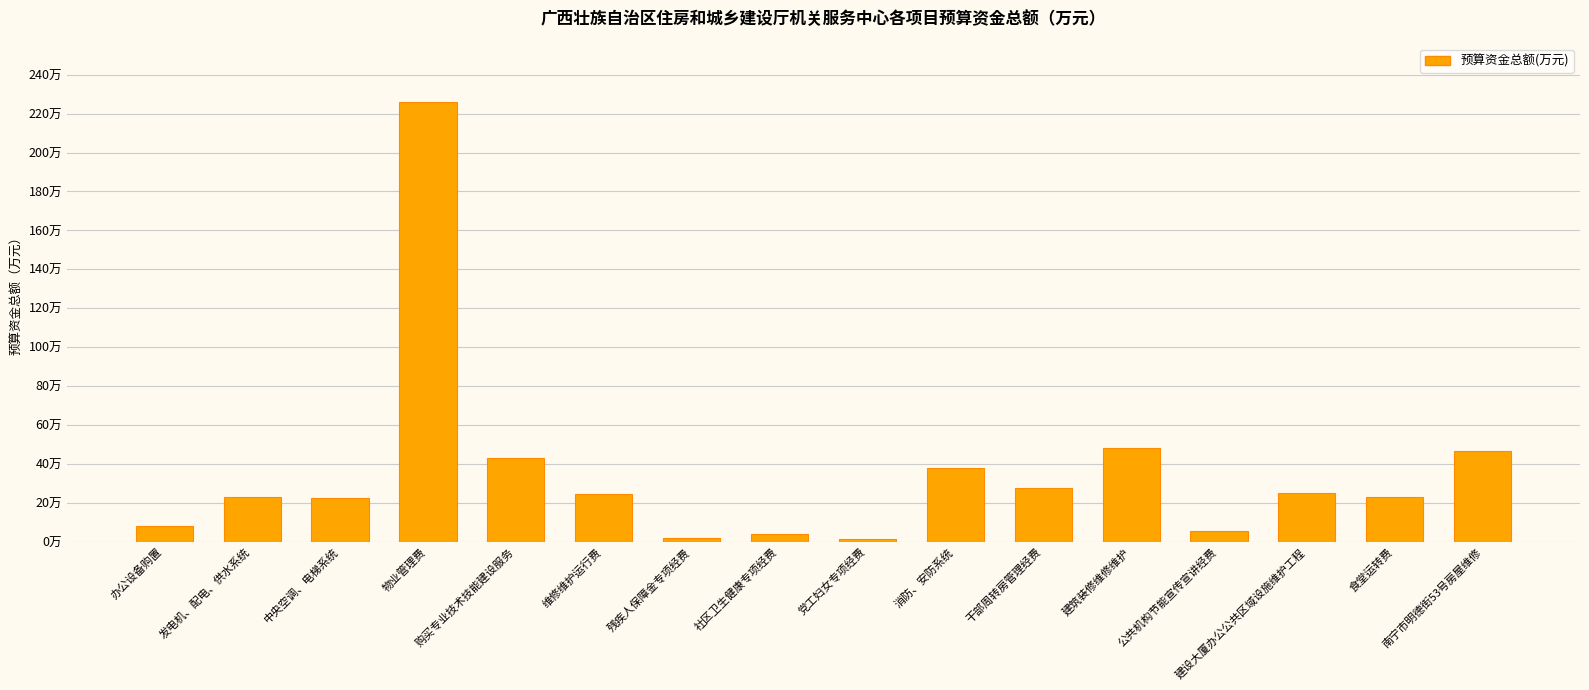

What is the minimum value shown in the chart?

1.6